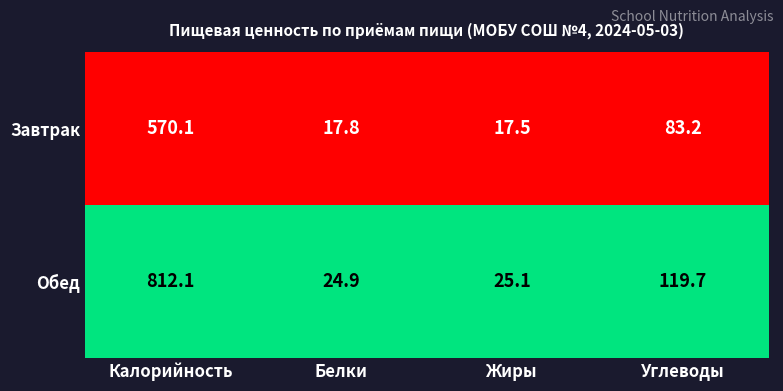

Is it true that Обед equals 30.2 at Углеводы?

False